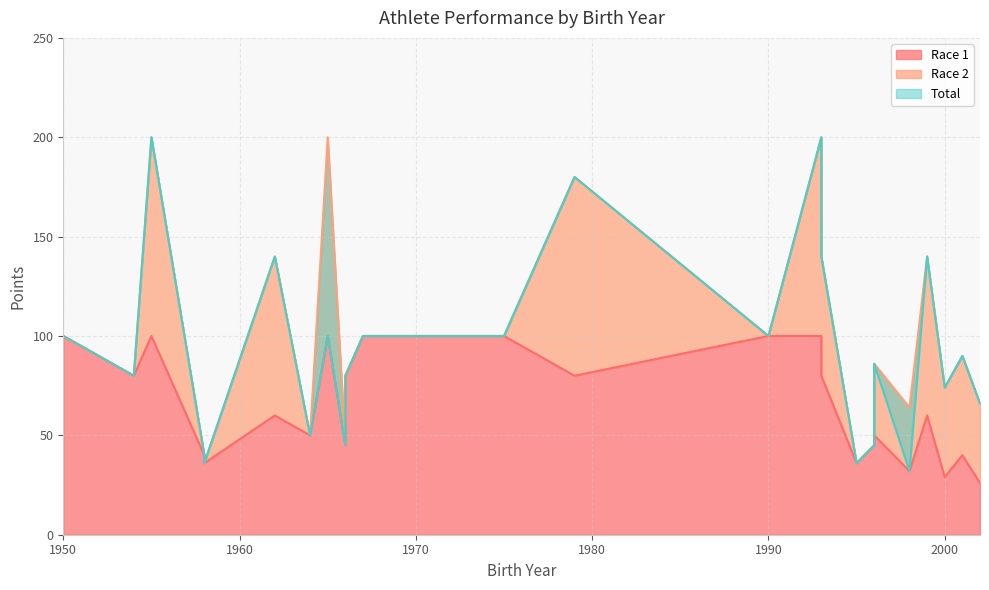

Between 1950 and 2001, which is larger?

1950